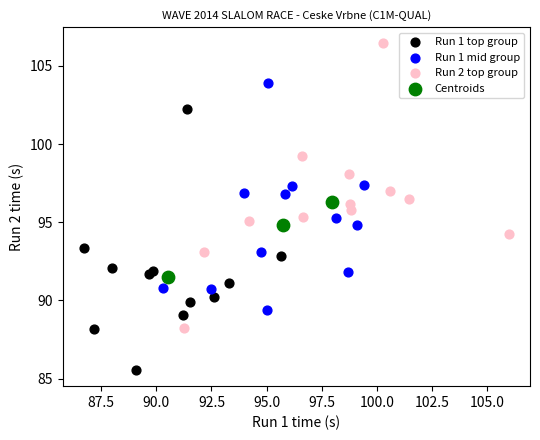

Which series reaches the minimum Y coordinate?

Run 1 top group